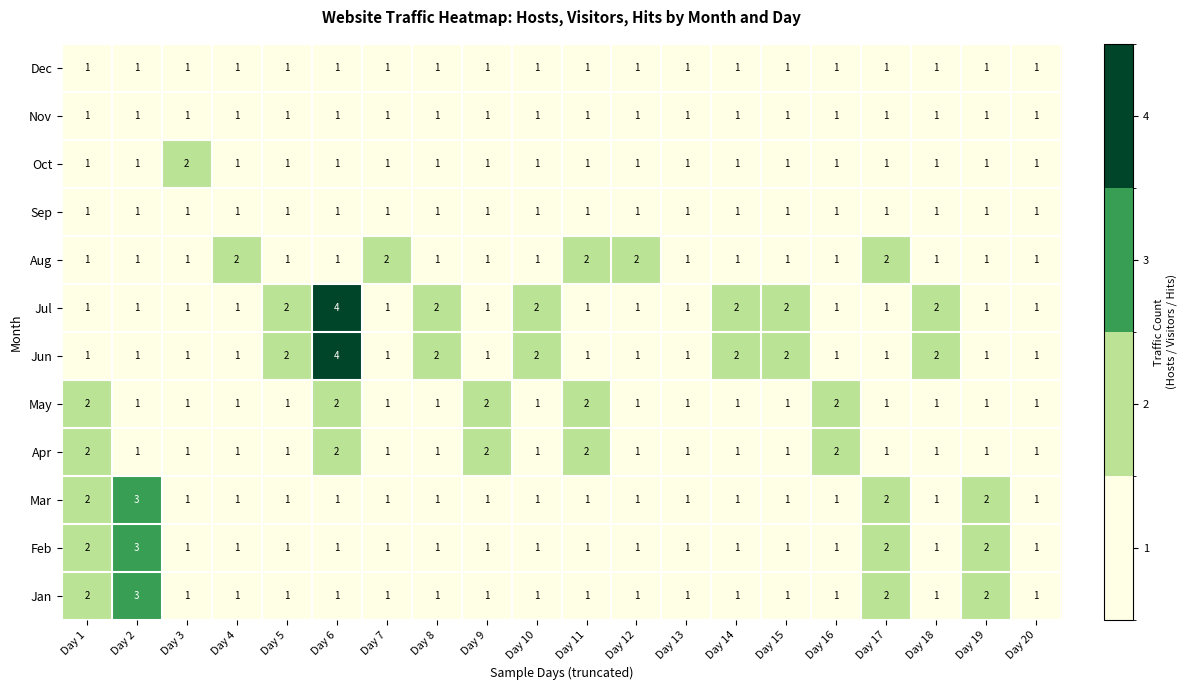

What is the sum of all Jul values?

29